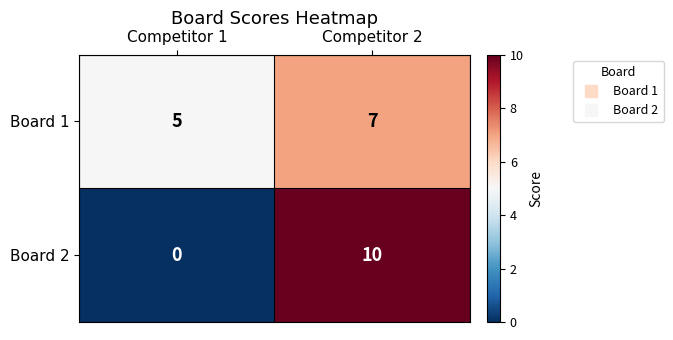

List the series in order of their overall mean, highest first.

Board 1, Board 2